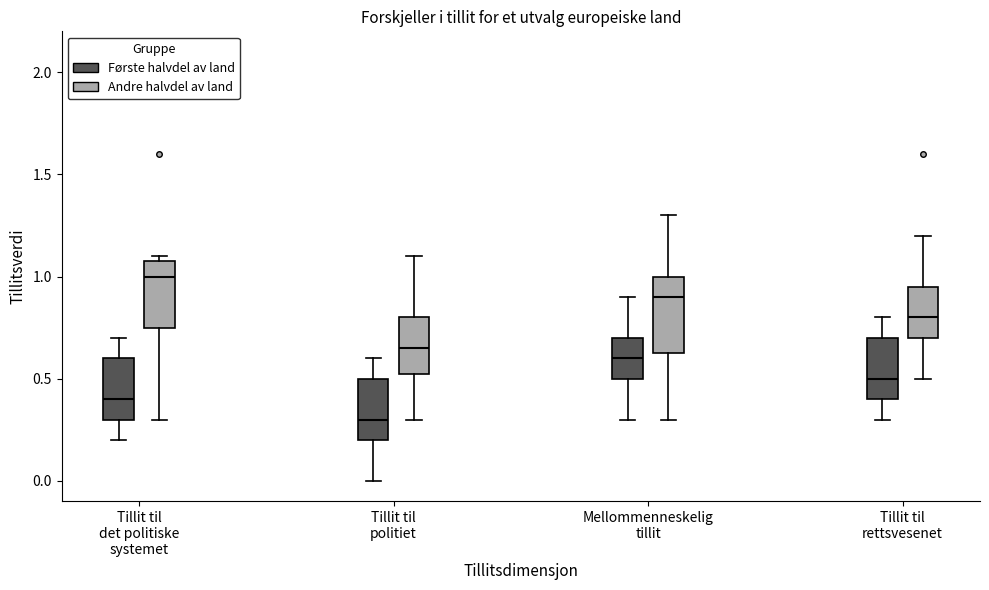

Reading left to right, read every box against the y-axis: the position of its median line, the range the box covers, and the ends of its whiskers. The values are not printed on the chart, so give them approximately, as read against the axis.

Tillit til det politiske systemet (Første halvdel av land): median 0.40, box 0.30 to 0.60, whiskers 0.20 to 0.70
Tillit til det politiske systemet (Andre halvdel av land): median 1.00, box 0.75 to 1.10, whiskers 0.30 to 1.10 (just above the box's upper edge)
Tillit til politiet (Første halvdel av land): median 0.30, box 0.20 to 0.50, whiskers 0.00 to 0.60
Tillit til politiet (Andre halvdel av land): median 0.65, box 0.55 to 0.80, whiskers 0.30 to 1.10
Mellommenneskelig tillit (Første halvdel av land): median 0.60, box 0.50 to 0.70, whiskers 0.30 to 0.90
Mellommenneskelig tillit (Andre halvdel av land): median 0.90, box 0.65 to 1.00, whiskers 0.30 to 1.30
Tillit til rettsvesenet (Første halvdel av land): median 0.50, box 0.40 to 0.70, whiskers 0.30 to 0.80
Tillit til rettsvesenet (Andre halvdel av land): median 0.80, box 0.70 to 0.95, whiskers 0.50 to 1.20